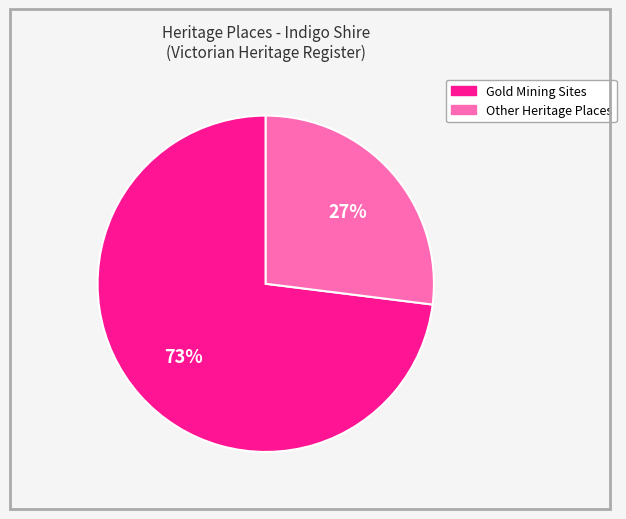

To the nearest percent, what is the difference between the largest and smallest slice percentages?

46%